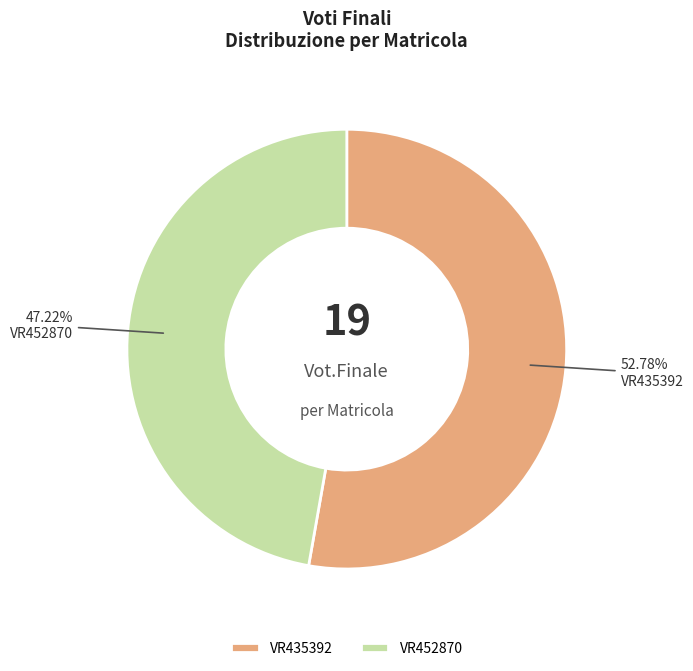

True or false: VR435392 accounts for 53% of the total.

True